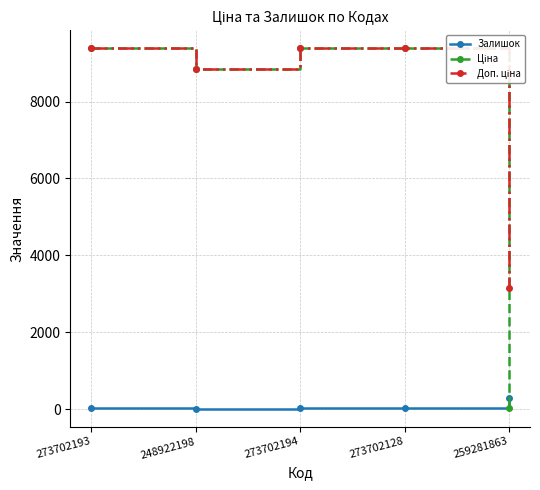

How many lines are shown in the chart?

3